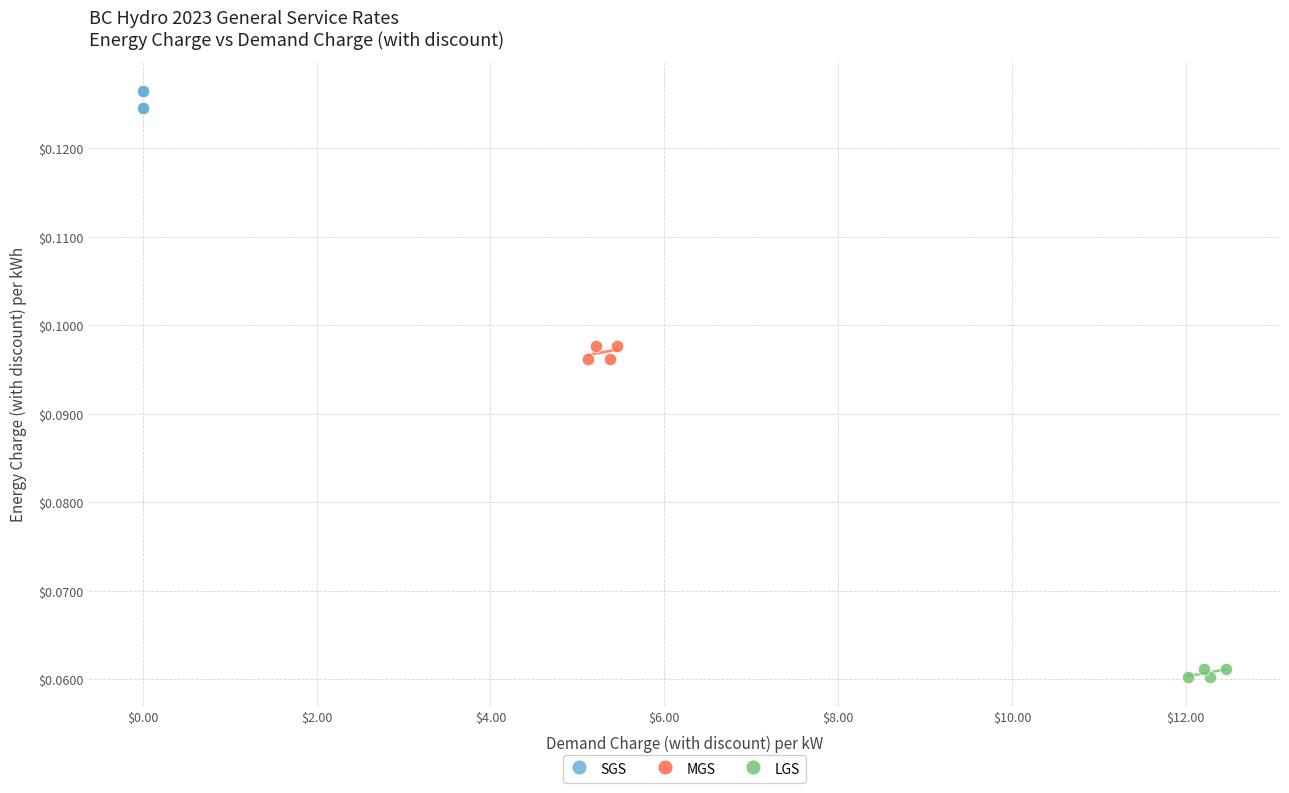

Which series has the widest spread of Y values?

SGS